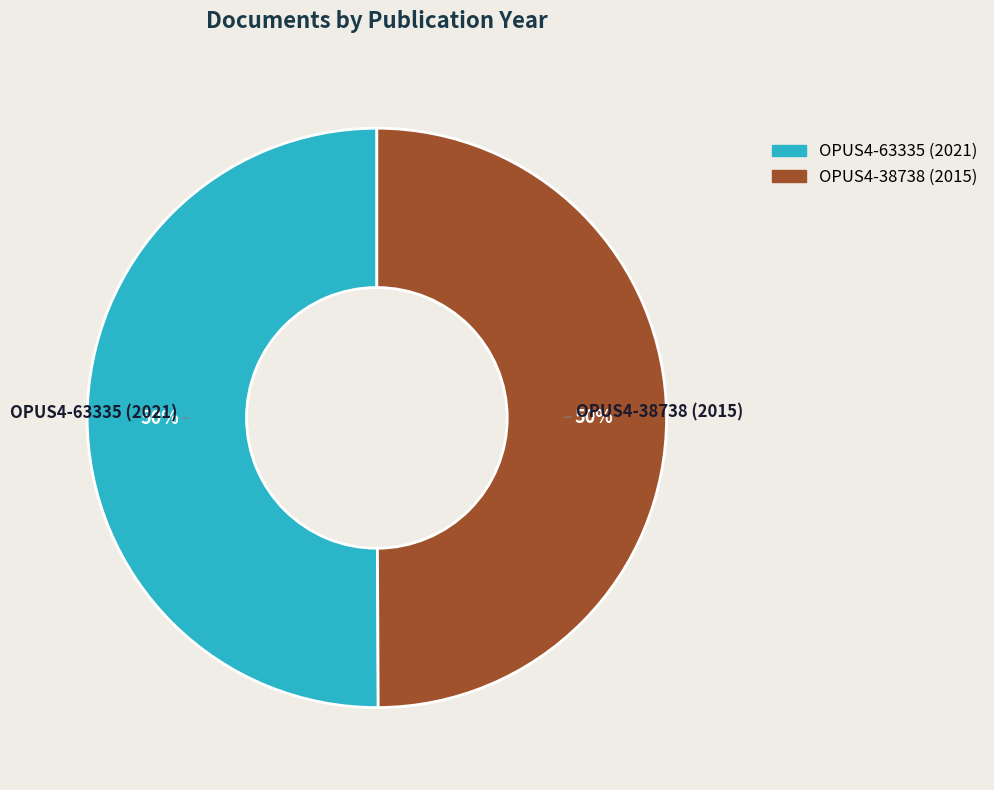

How many segments does this pie chart have?

2